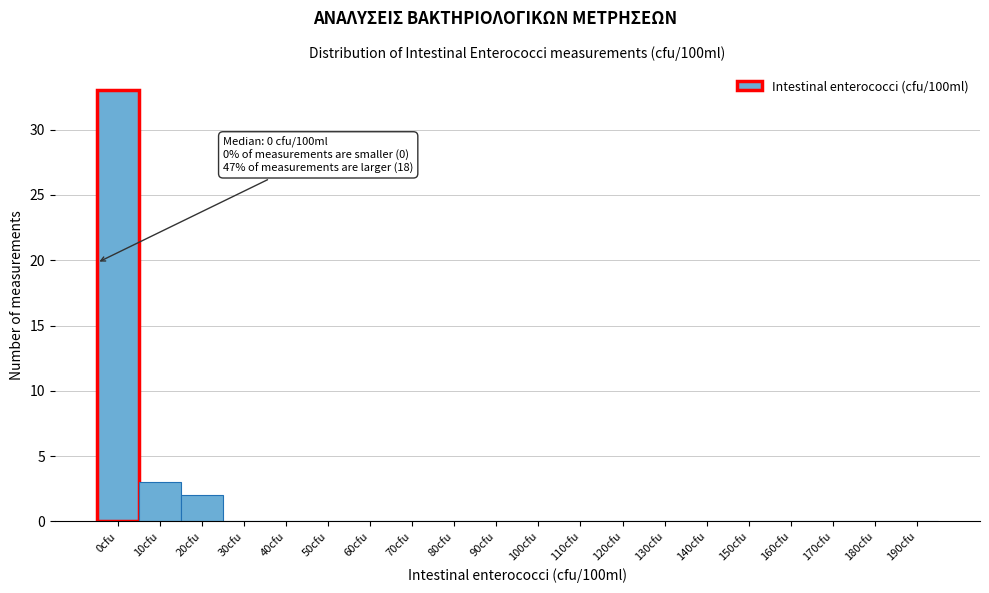

Reading left to right, what are all the values shown in this chart?

0cfu=33	10cfu=3	20cfu=2	30cfu=0	40cfu=0	50cfu=0	60cfu=0	70cfu=0	80cfu=0	90cfu=0	100cfu=0	110cfu=0	120cfu=0	130cfu=0	140cfu=0	150cfu=0	160cfu=0	170cfu=0	180cfu=0	190cfu=0